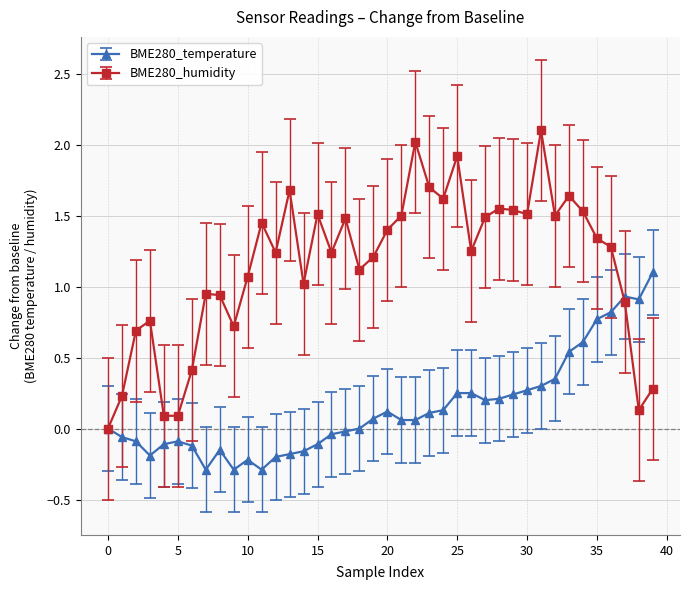

What is the highest value of the BME280_humidity series?

2.1